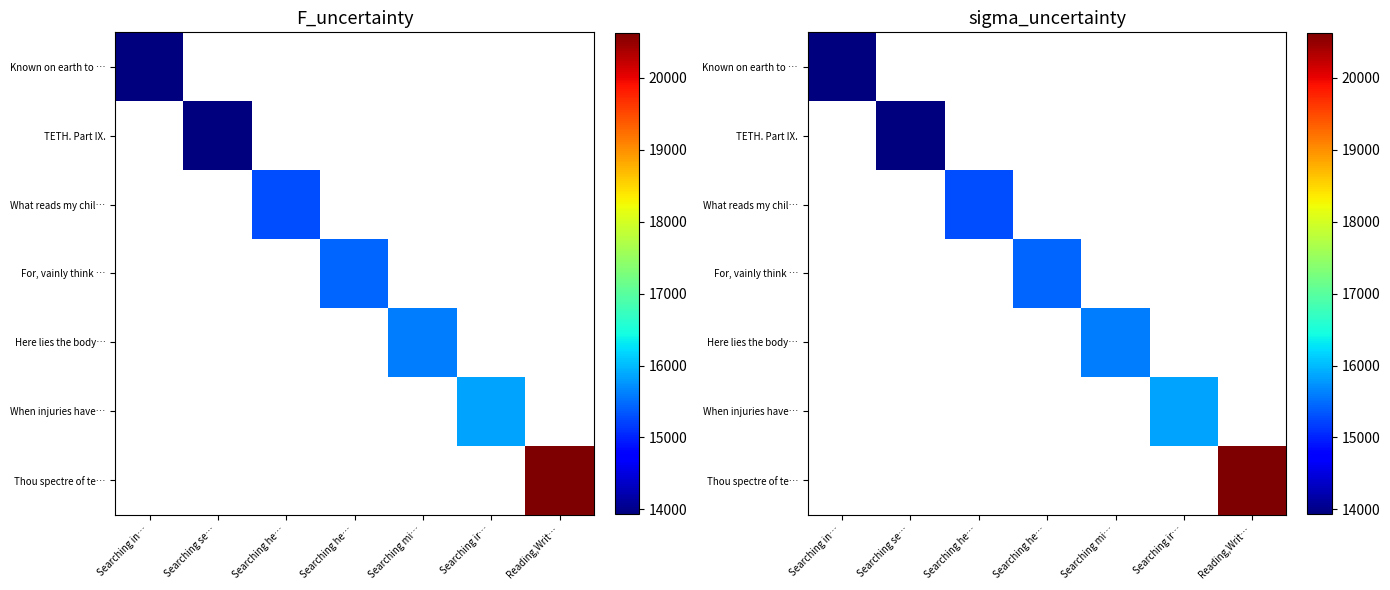

What is the maximum value for Known on earth to …?

13932.0